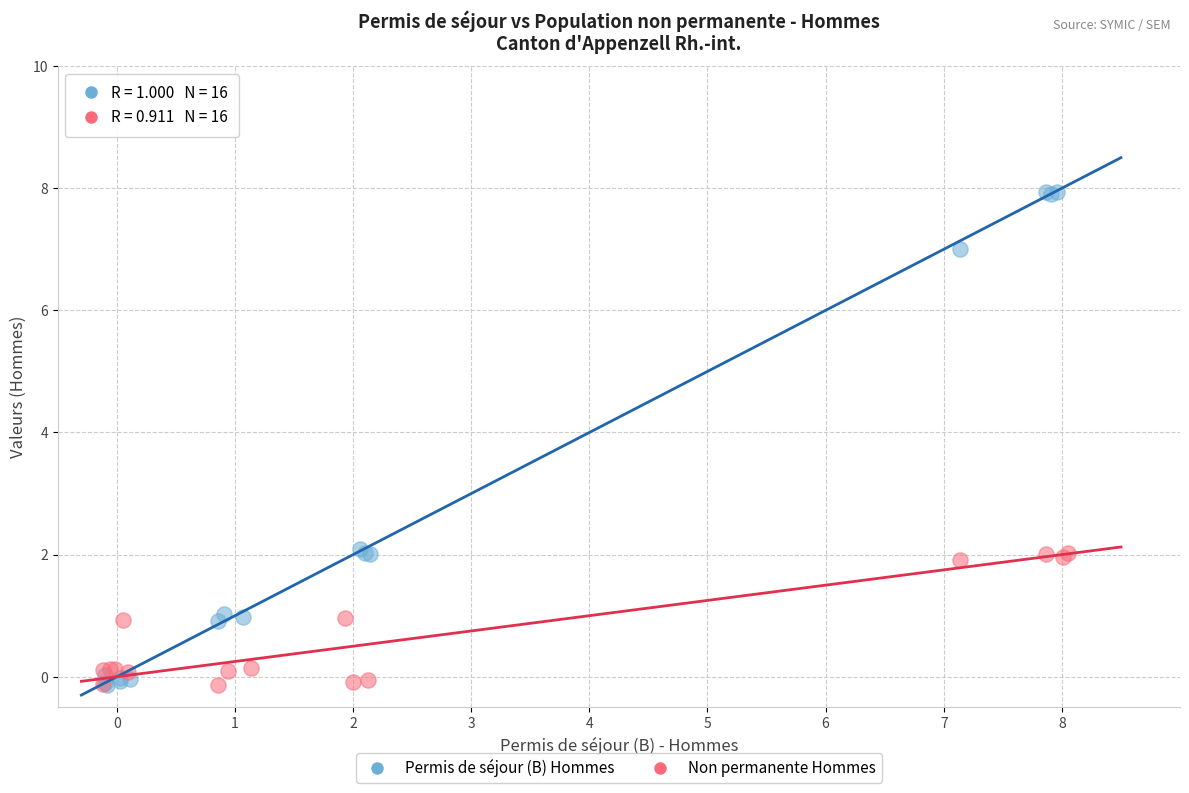

Which series contains the highest Y value?

Permis de séjour (B) Hommes